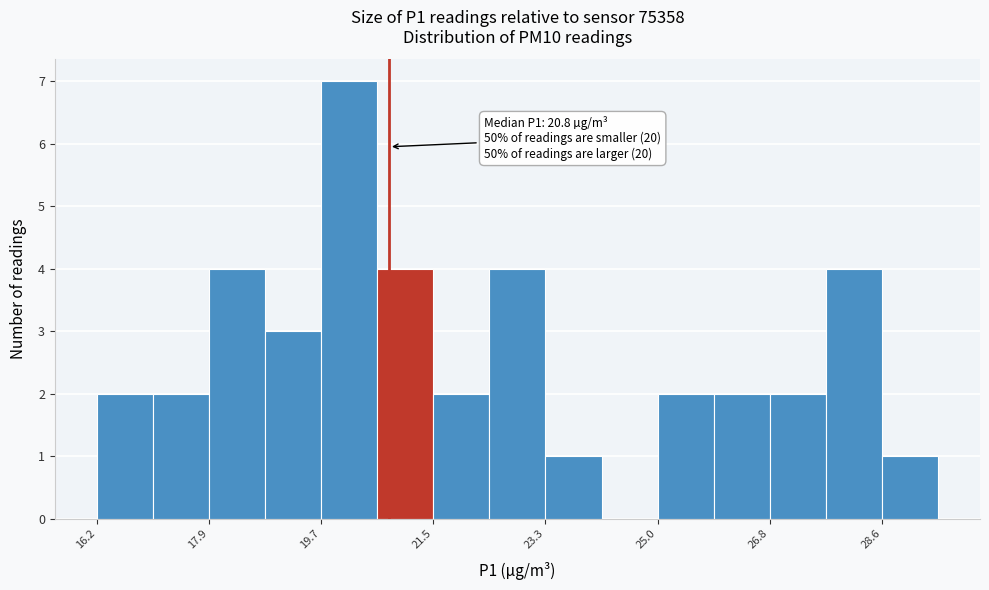

Which range on the x-axis has the tallest bar?

19.8 to 20.6